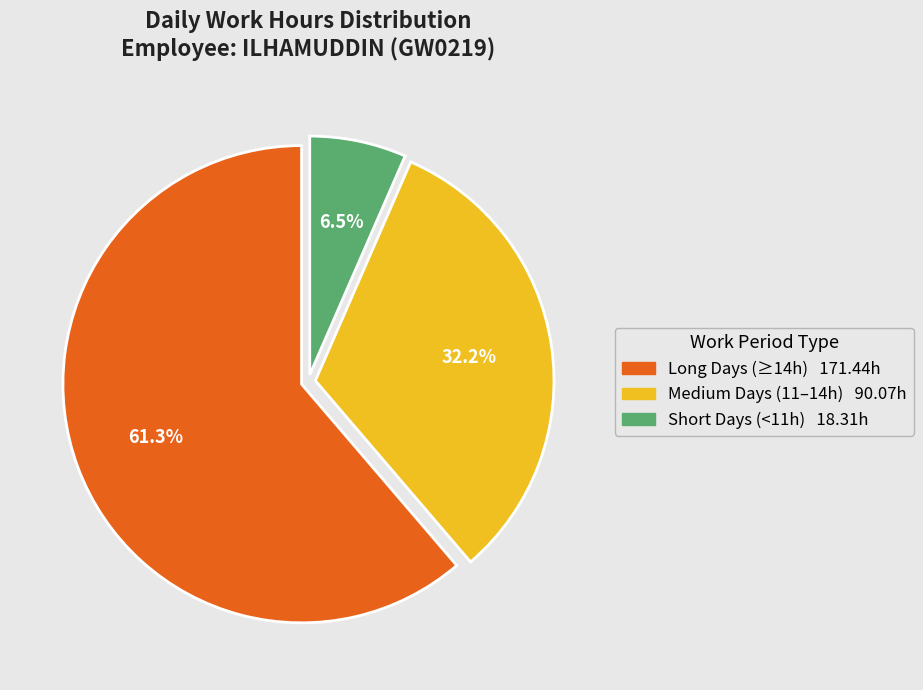

To the nearest percent, what is the average slice percentage?

33%